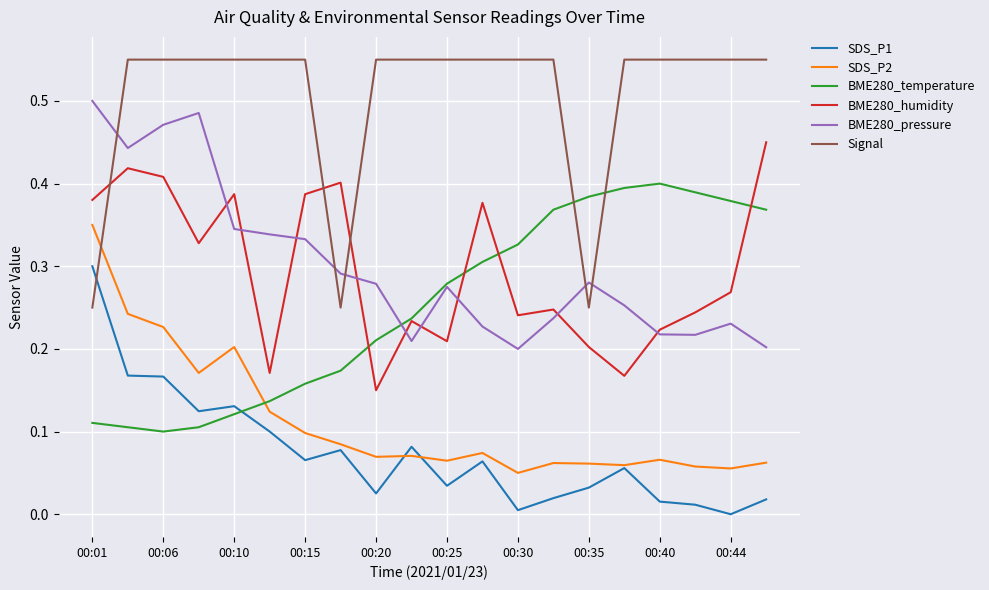

True or false: BME280_temperature and SDS_P1 cross at least once.

True